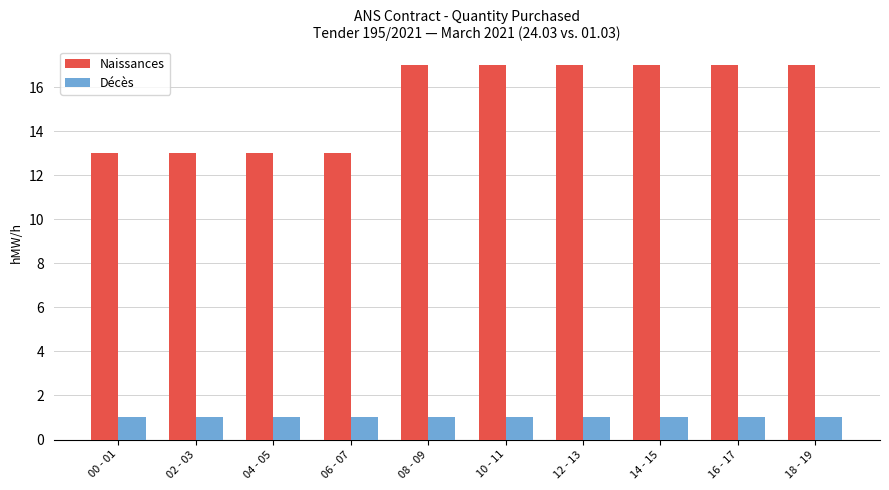

Which series has the largest total across all categories?

Naissances